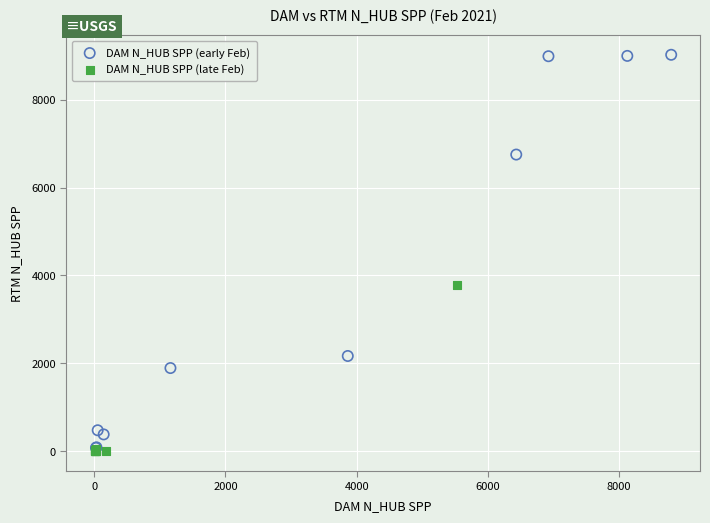

Which series has the widest spread of Y values?

DAM N_HUB SPP (early Feb)